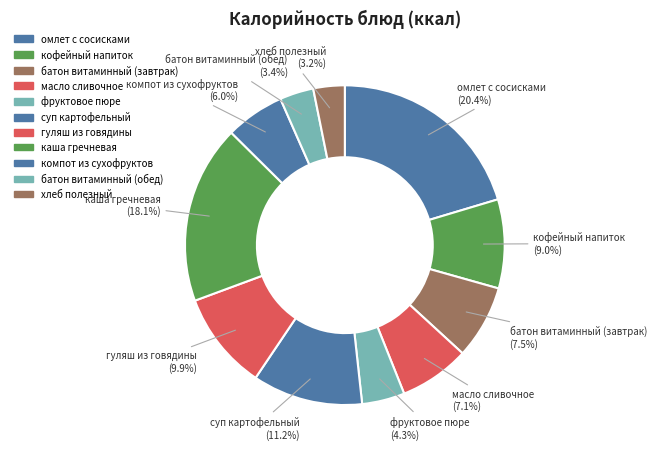

Which slice is the smallest?

хлеб полезный